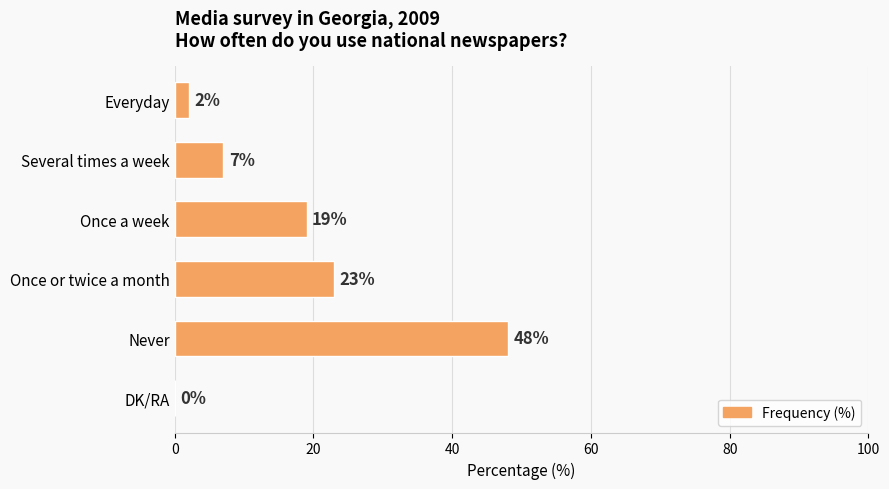

Reading bottom to top, what are all the values shown in this chart?

DK/RA=0	Never=48	Once or twice a month=23	Once a week=19	Several times a week=7	Everyday=2